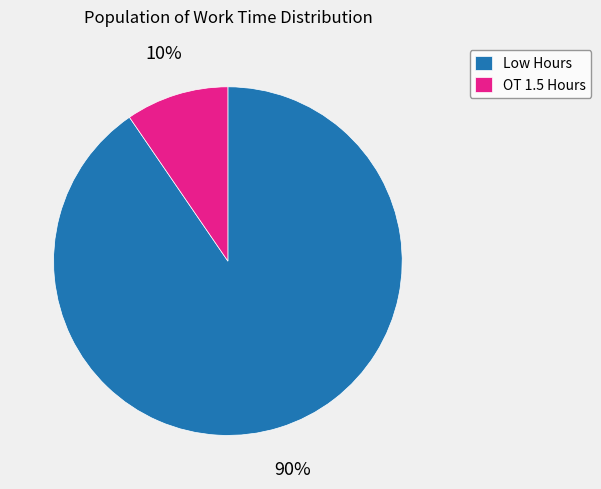

Do OT 1.5 Hours and Low Hours together represent more than half of the pie?

Yes